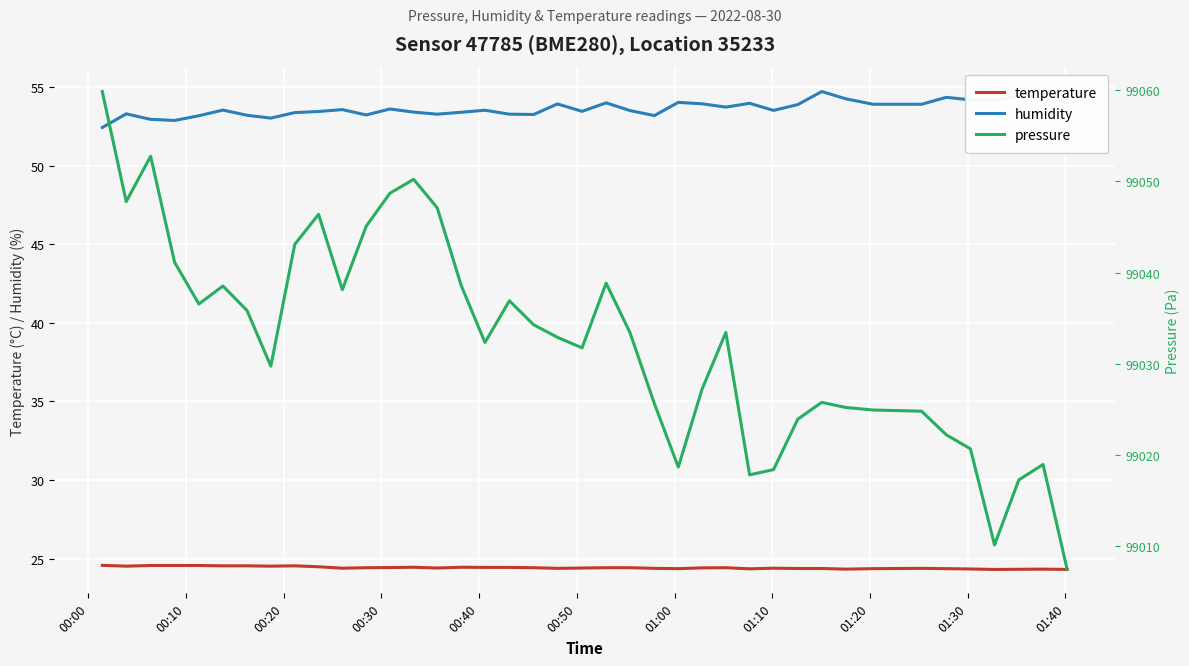

True or false: humidity and temperature cross at least once.

False